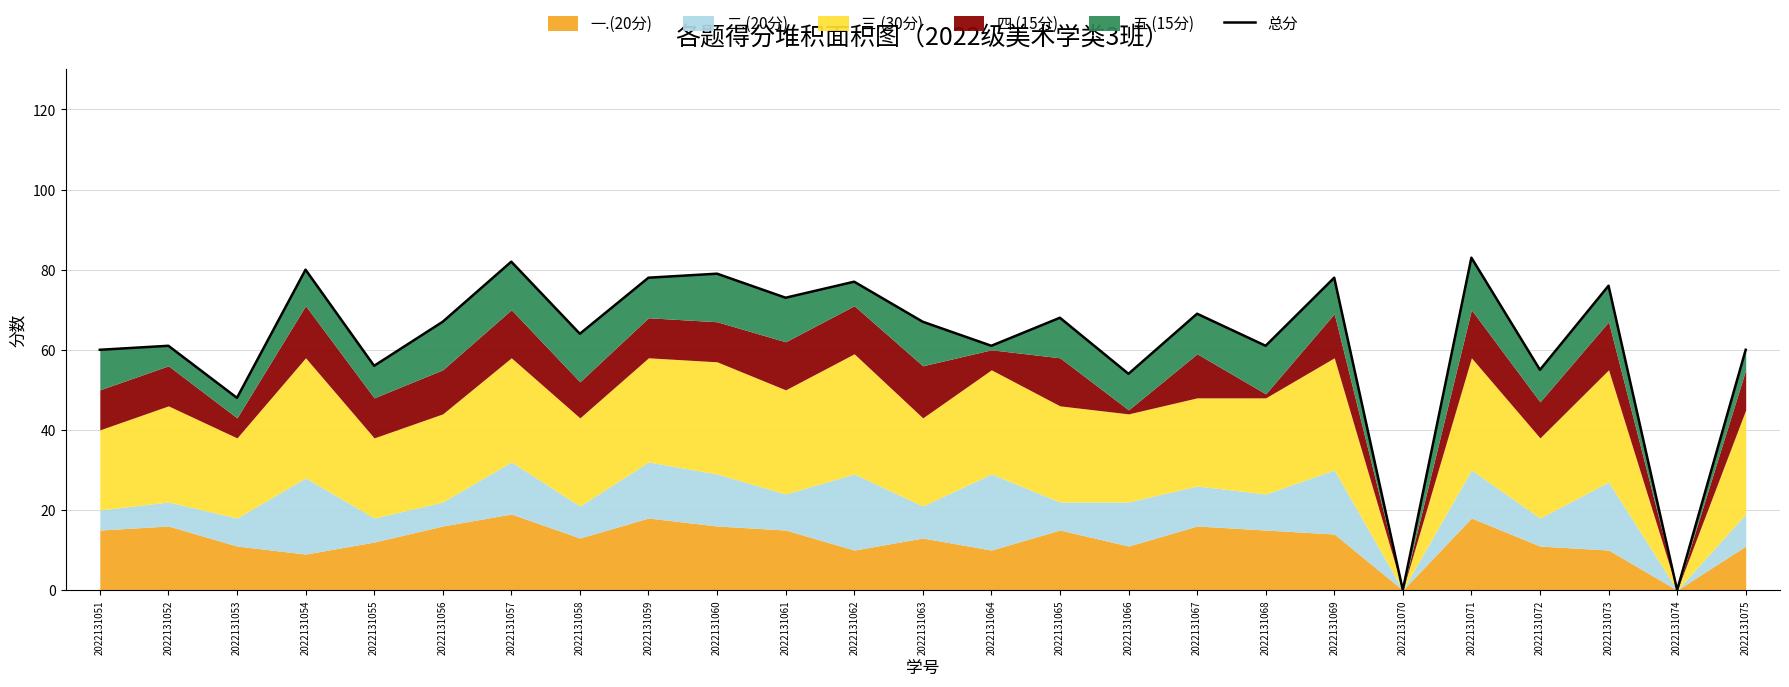

The value at 2022131060 is 79. True or false?

True